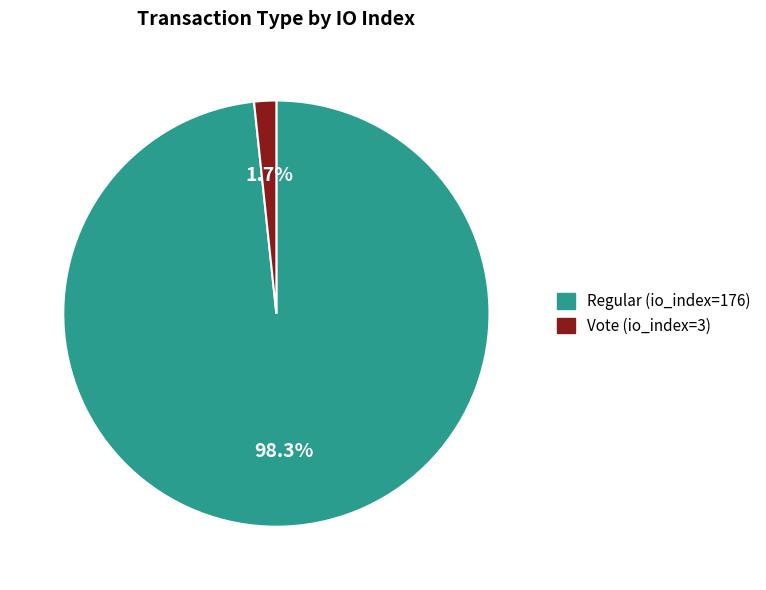

To the nearest percent, what is the difference between the largest and smallest slice percentages?

97%